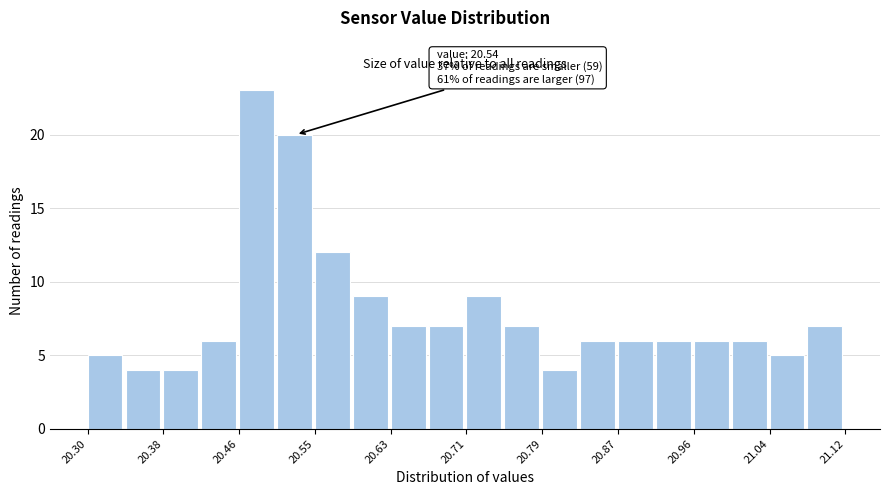

Which range on the x-axis has the tallest bar?

20.464 to 20.505